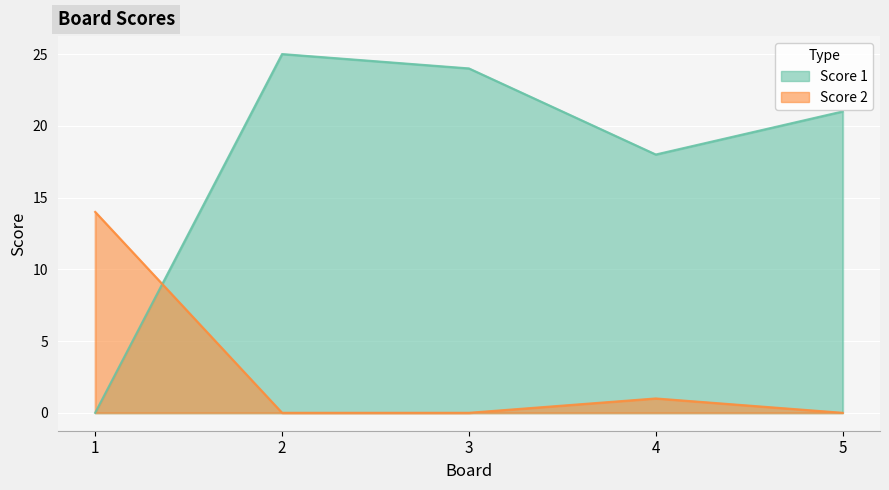

Reading right to left, what are all the values shown in this chart?

Score 1: 5=21	4=18	3=24	2=25	1=0
Score 2: 5=0	4=1	3=0	2=0	1=14